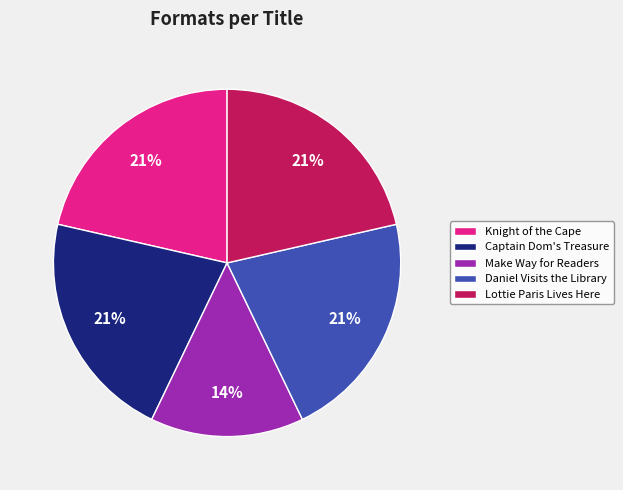

To the nearest percent, what percentage of the pie is Daniel Visits the Library?

21%